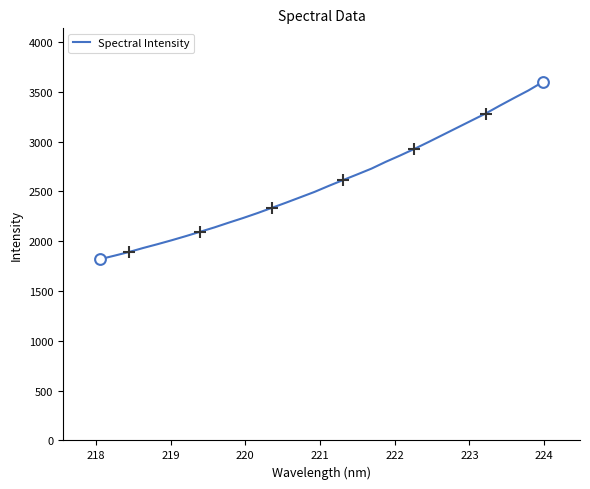

What is the minimum value shown in the chart?

1820.7